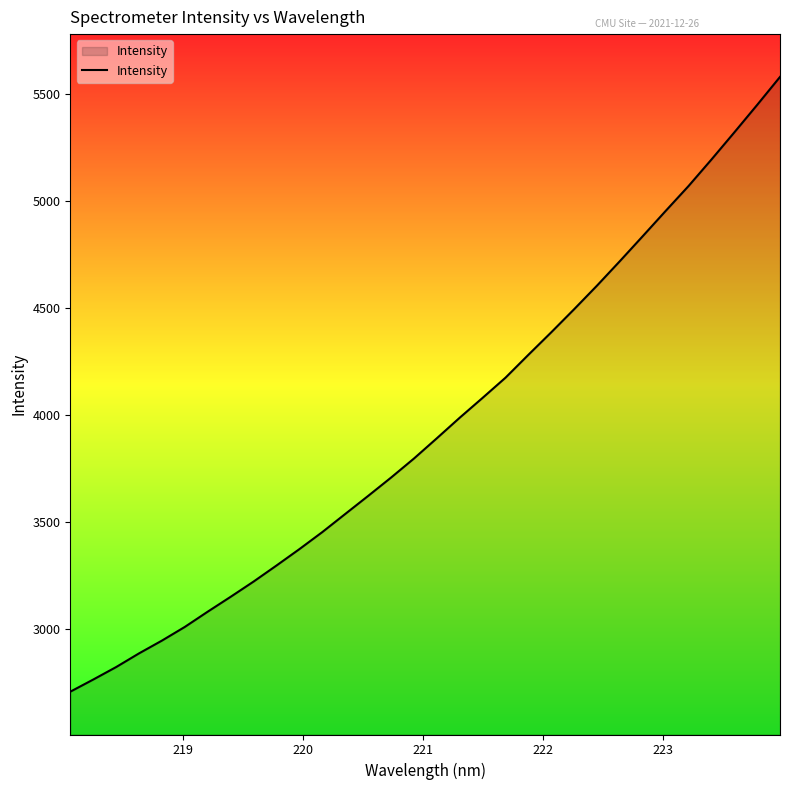

What is the greatest value displayed?

5579.2